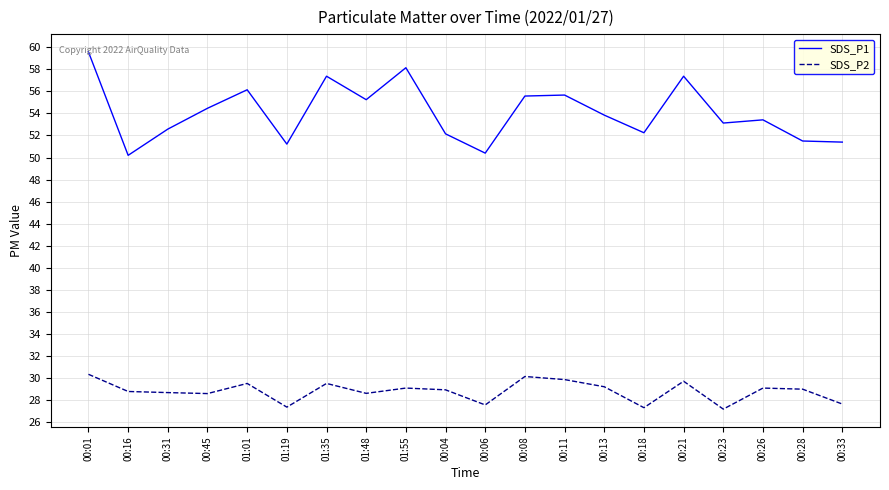

The SDS_P2 series shows 29.5 at 01:35. True or false?

True